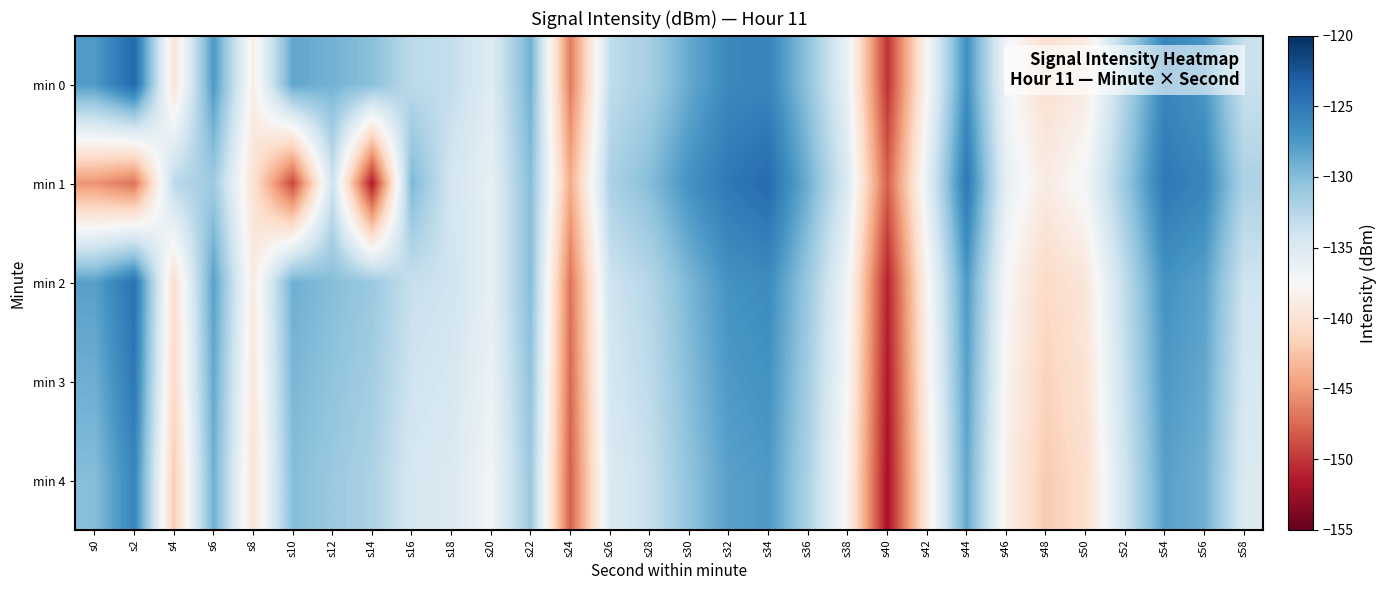

Which has a higher value, s26 or s30?

s30